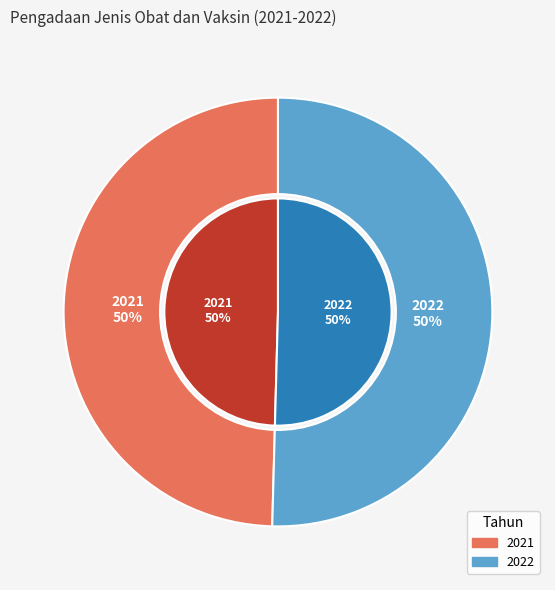

Combined, what portion of the pie is 2021 and 2022?

100.0%